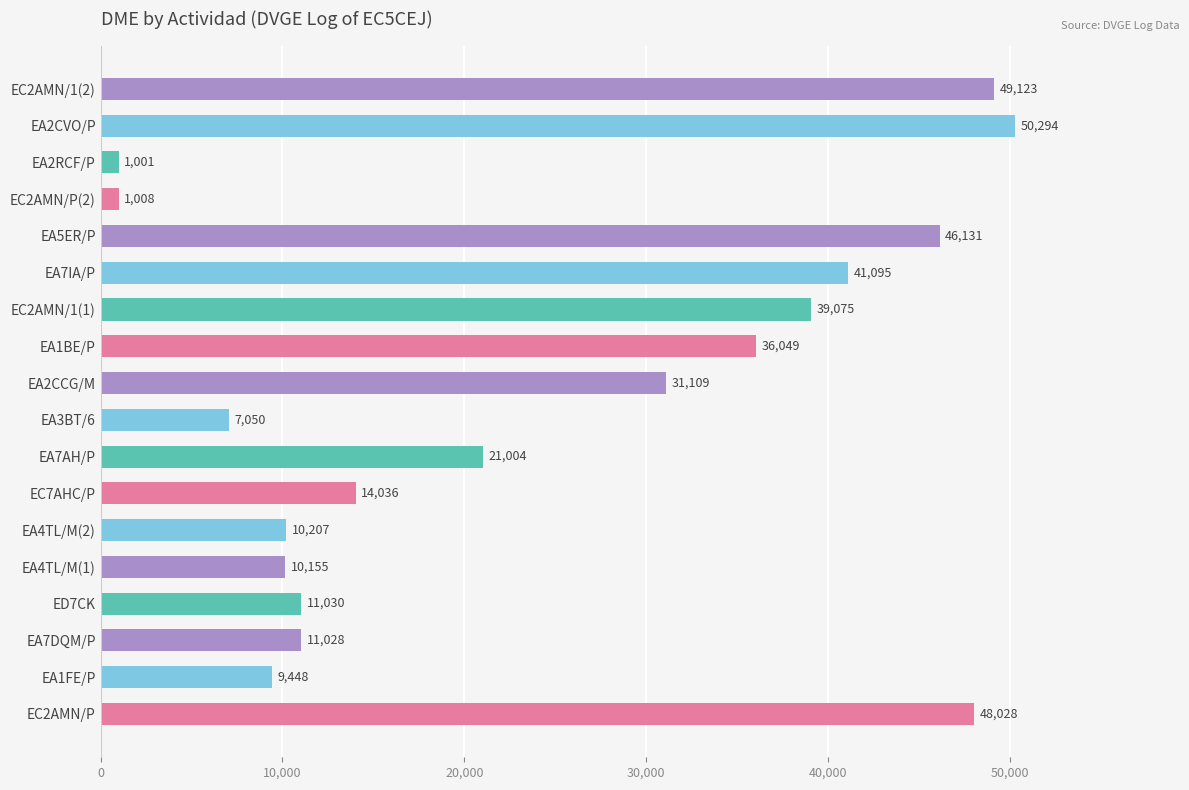

How many bars are there in total?

18